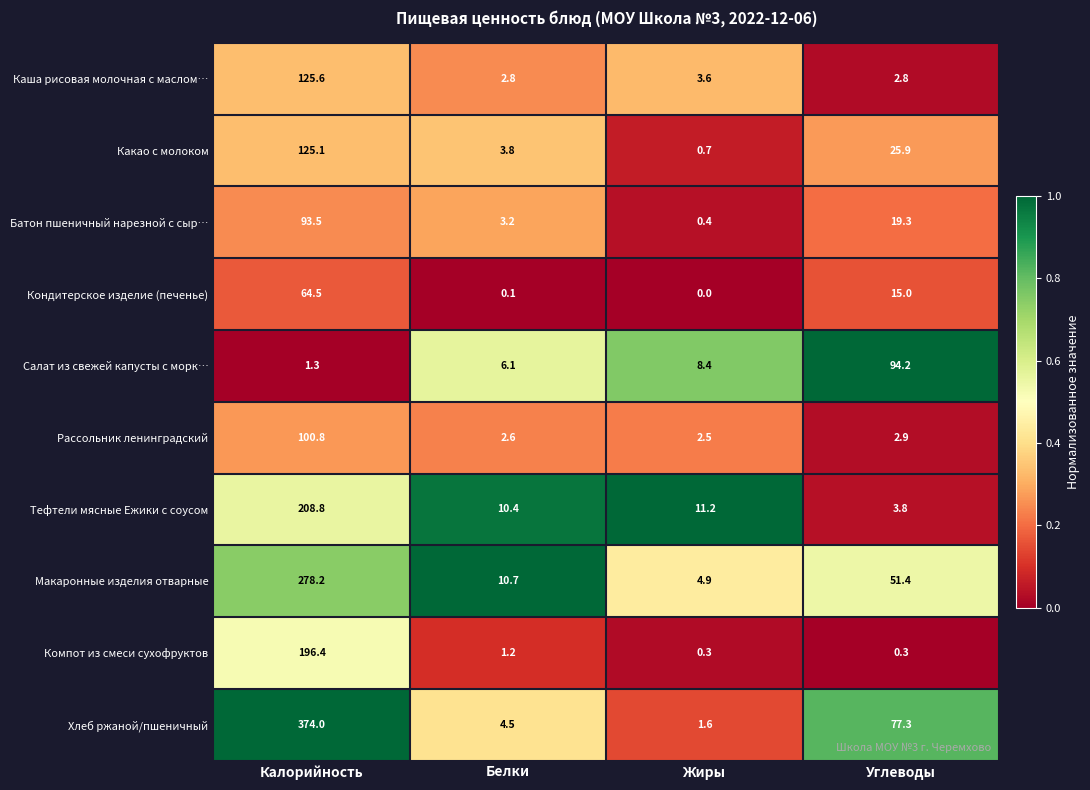

What value does the Хлеб ржаной/пшеничный series have at Углеводы?

77.3